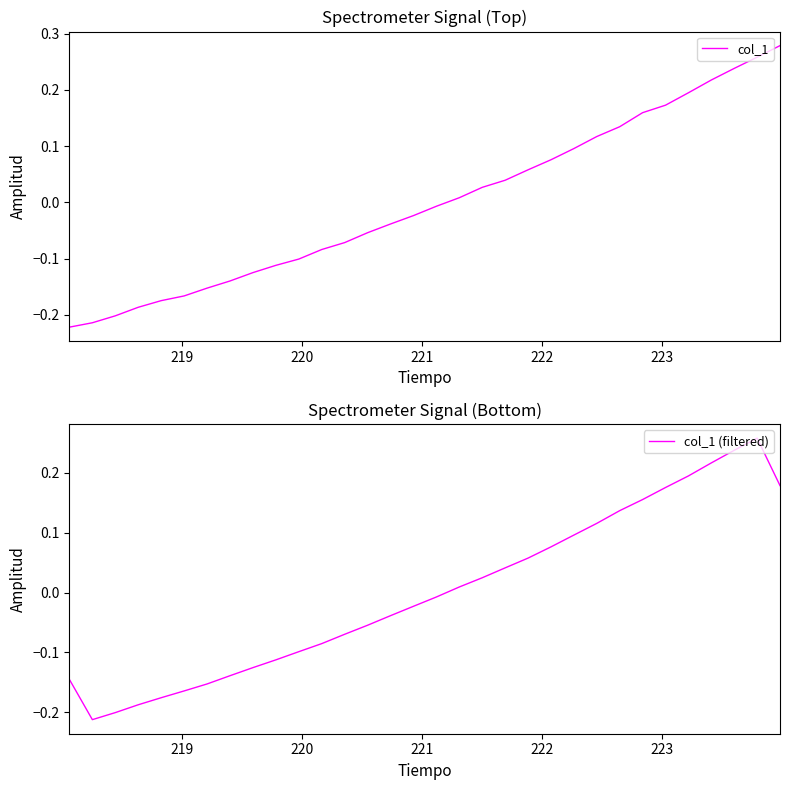

Reading left to right, what are all the values shown in this chart?

col_1: -0.2	-0.2	-0.2	-0.2	-0.2	-0.2	-0.2	-0.1	-0.1	-0.1	-0.1	-0.1	-0.1	-0.1	-0.0	-0.0	-0.0	0.0	0.0	0.0	0.1	0.1	0.1	0.1	0.1	0.2	0.2	0.2	0.2	0.2	0.3	0.3
col_1 (filtered): -0.1	-0.2	-0.2	-0.2	-0.2	-0.2	-0.2	-0.1	-0.1	-0.1	-0.1	-0.1	-0.1	-0.1	-0.0	-0.0	-0.0	0.0	0.0	0.0	0.1	0.1	0.1	0.1	0.1	0.2	0.2	0.2	0.2	0.2	0.3	0.2